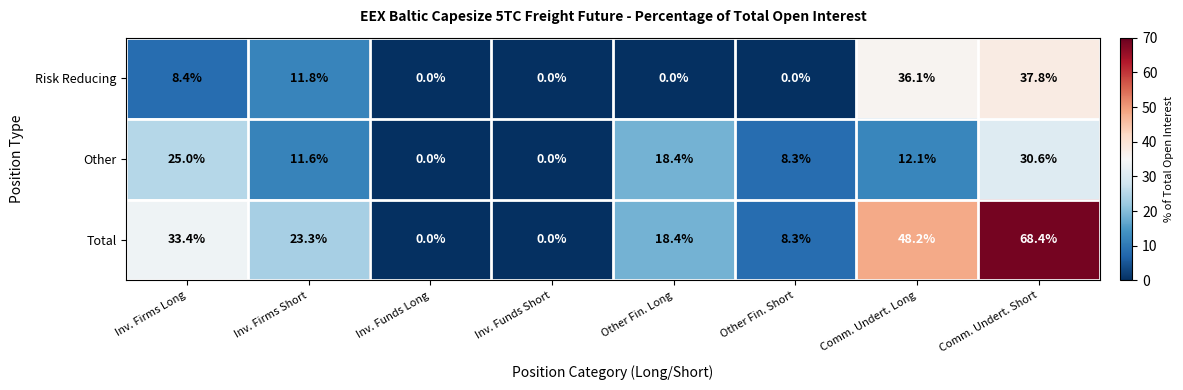

What is the difference between the second highest and second lowest values in the Risk Reducing series?

36.1